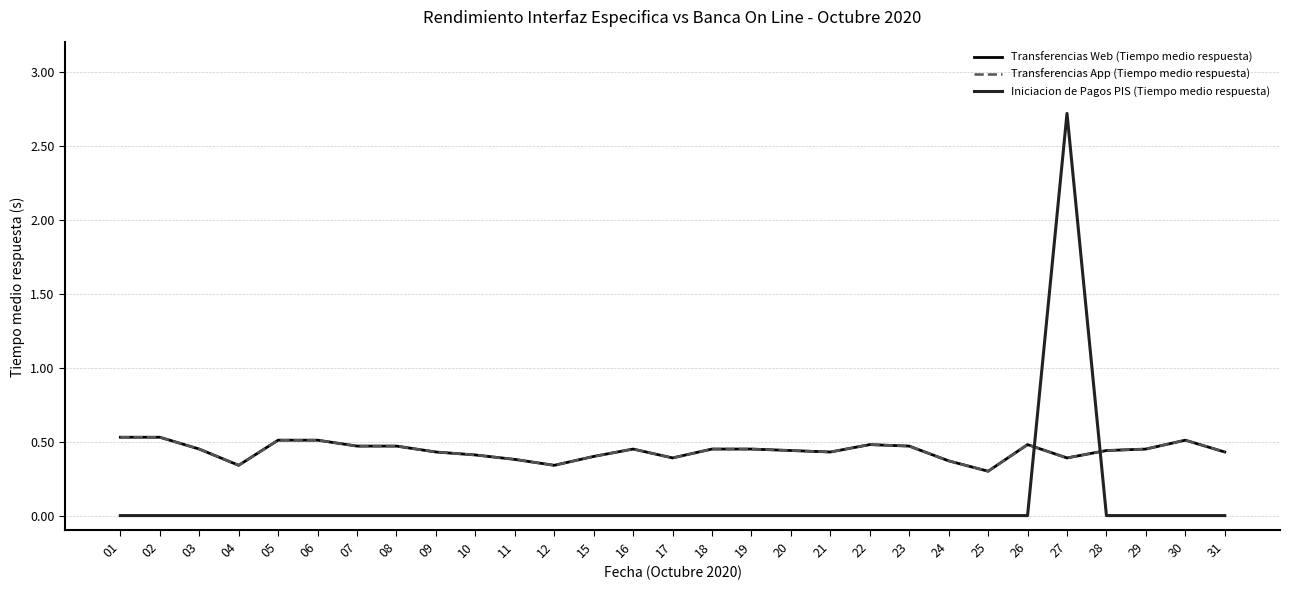

What is the difference between the maximum and second lowest values in the Transferencias Web (Tiempo medio respuesta) series?

0.2